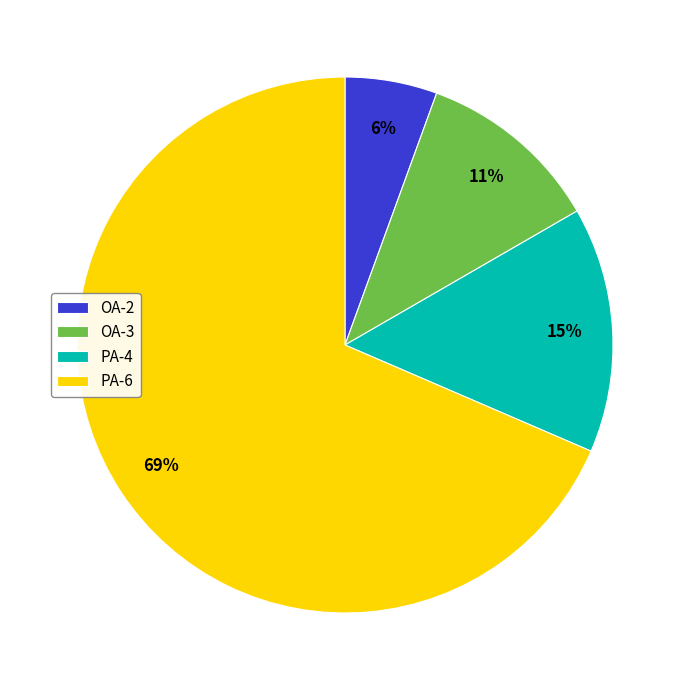

To the nearest percent, what is the combined percentage of PA-6 and PA-4?

83%